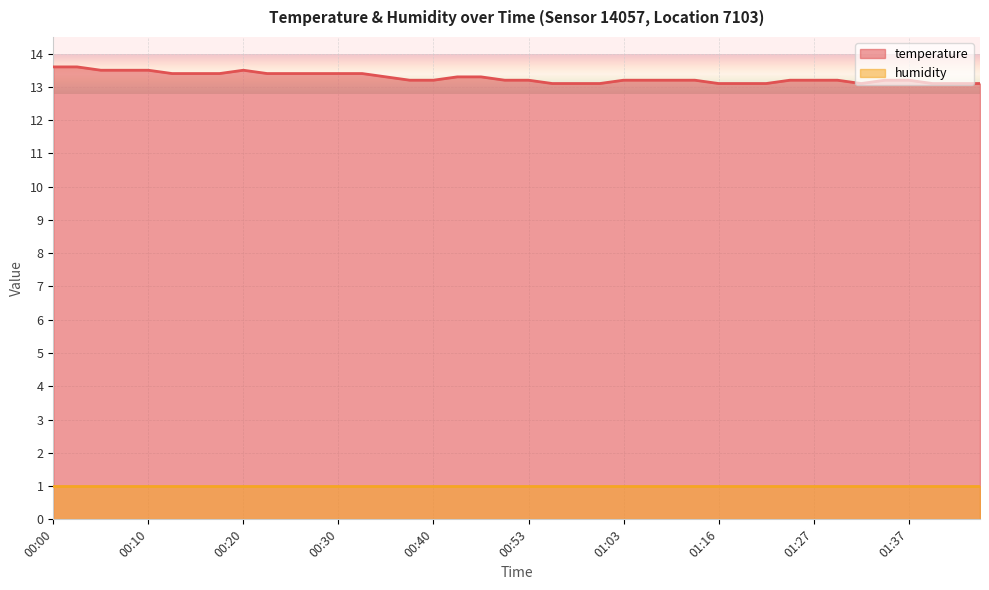

True or false: temperature and humidity cross at least once.

False